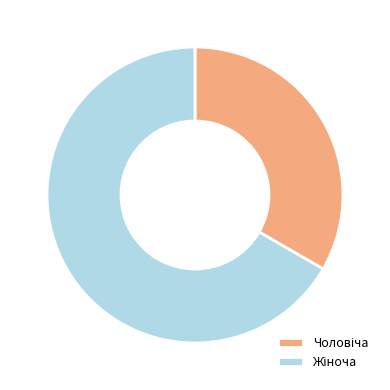

Does any single category account for the majority?

Yes